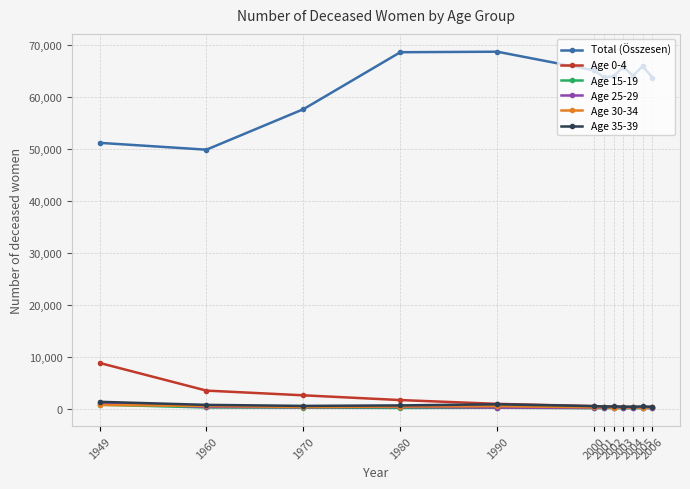

Is it true that Age 0-4 equals 354 at 2003?

True